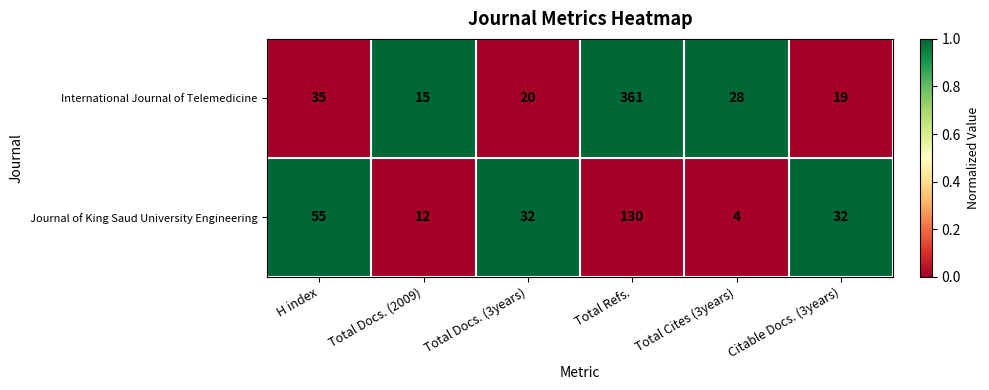

Rank the series by their maximum value, from lowest to highest.

Journal of King Saud University Engineering, International Journal of Telemedicine